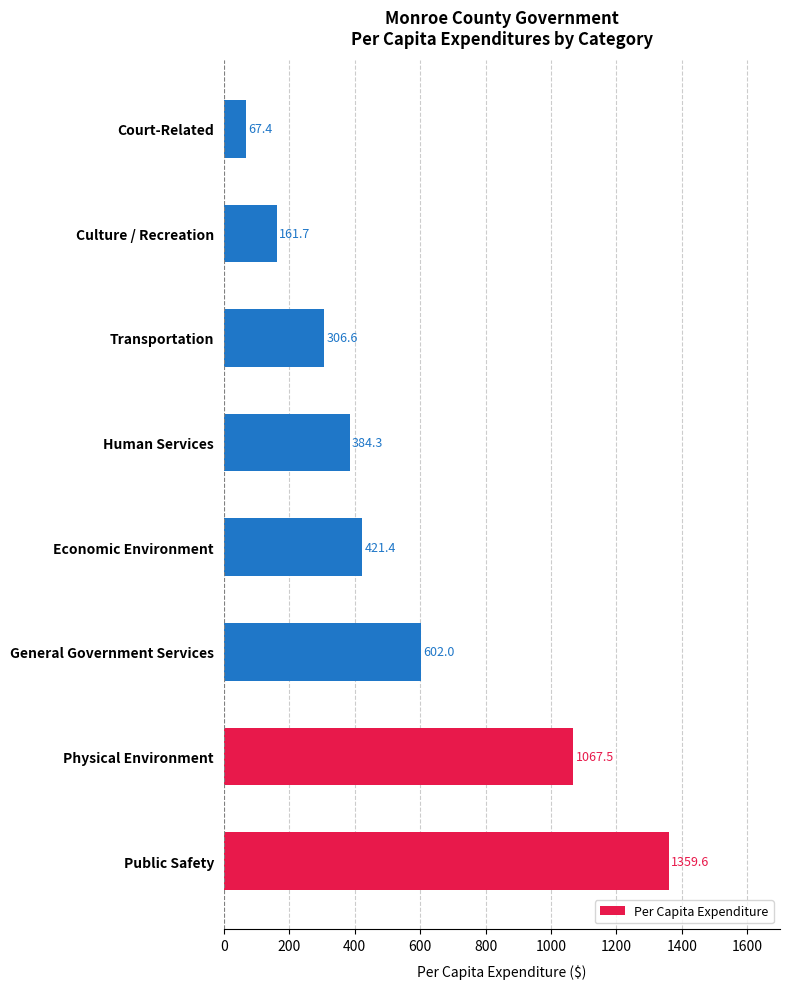

Rank the categories by value from lowest to highest.

Court-Related, Culture / Recreation, Transportation, Human Services, Economic Environment, General Government Services, Physical Environment, Public Safety